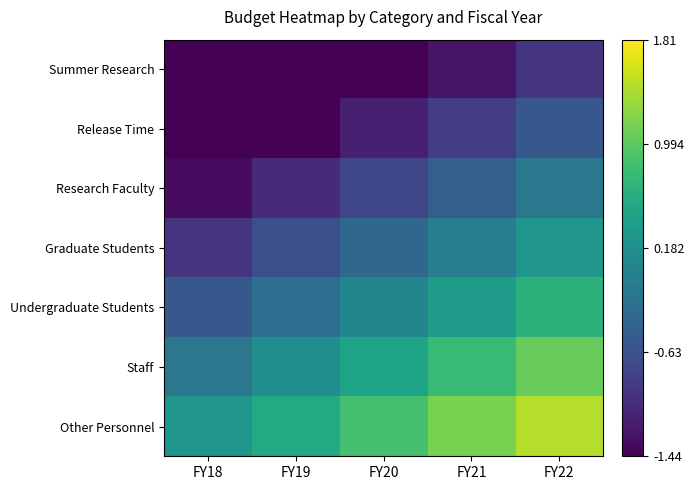

Which series has the largest total across all categories?

Other Personnel